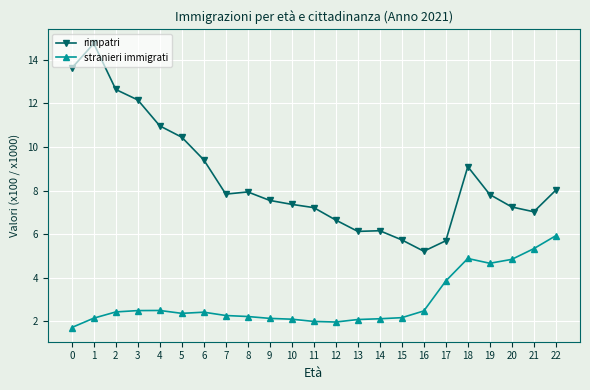

True or false: rimpatri and stranieri immigrati intersect in this chart.

False